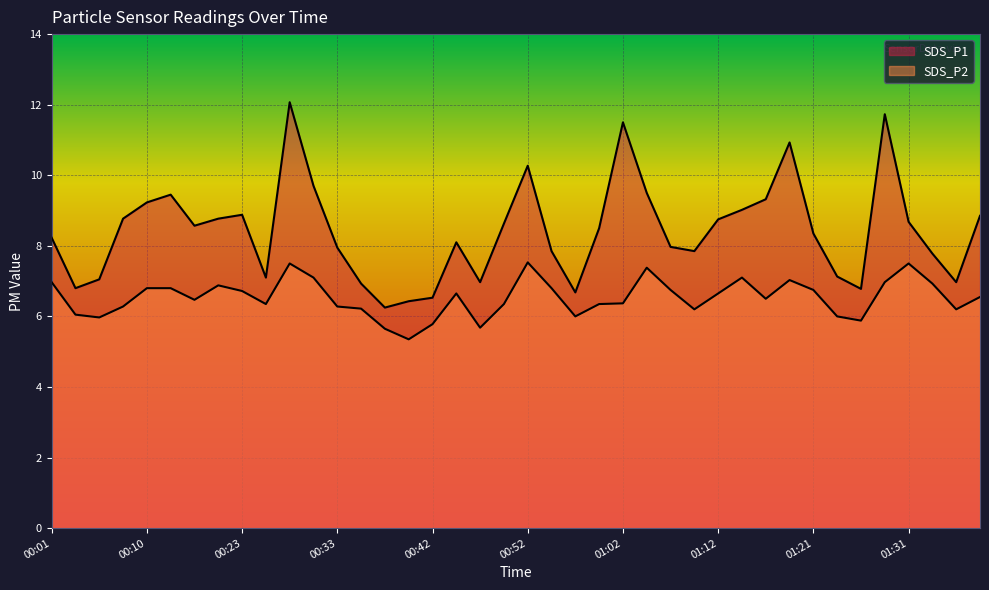

What is the difference between the maximum and minimum values in the SDS_P1 series?

5.8